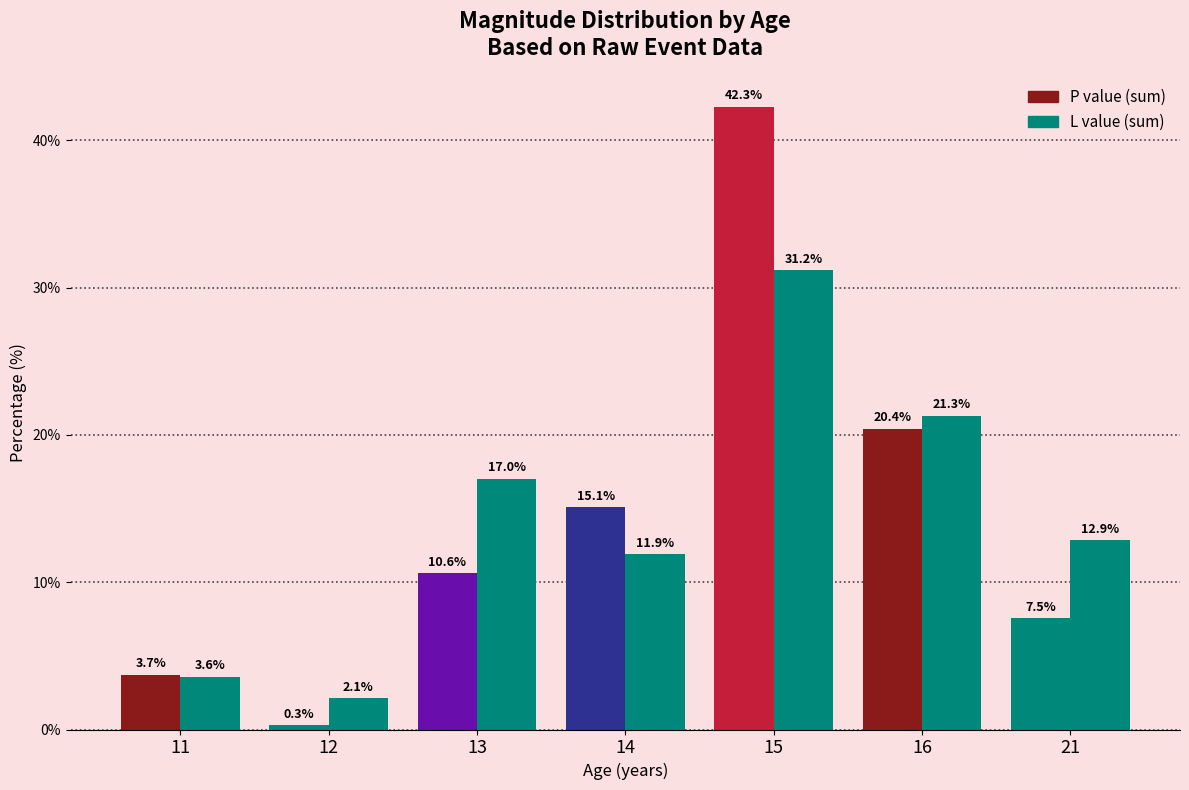

At which category is the sum across all series the highest?

15